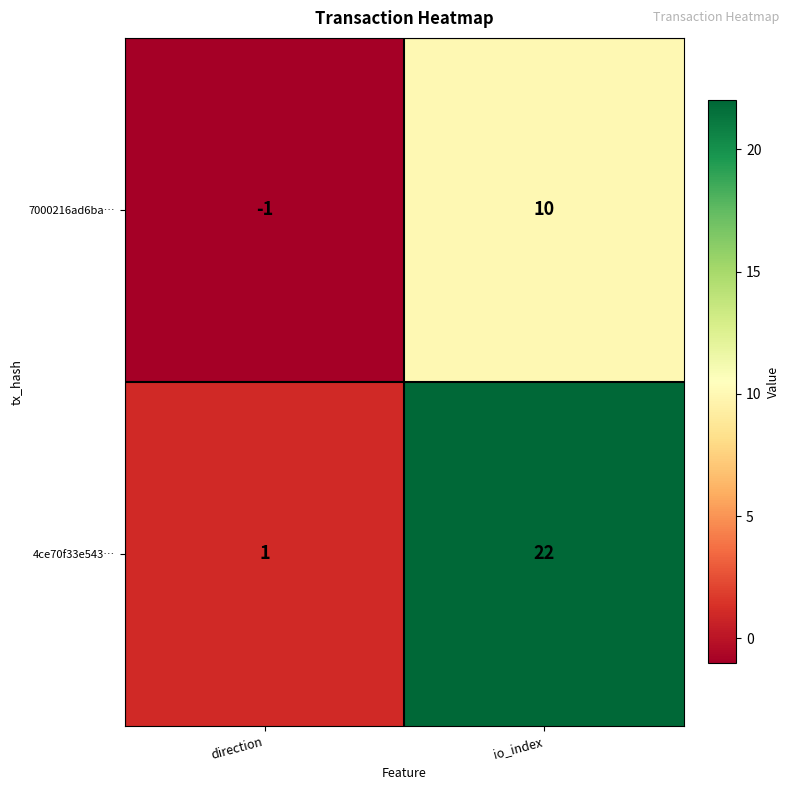

Rank the series by their average value, from lowest to highest.

7000216ad6ba…, 4ce70f33e543…